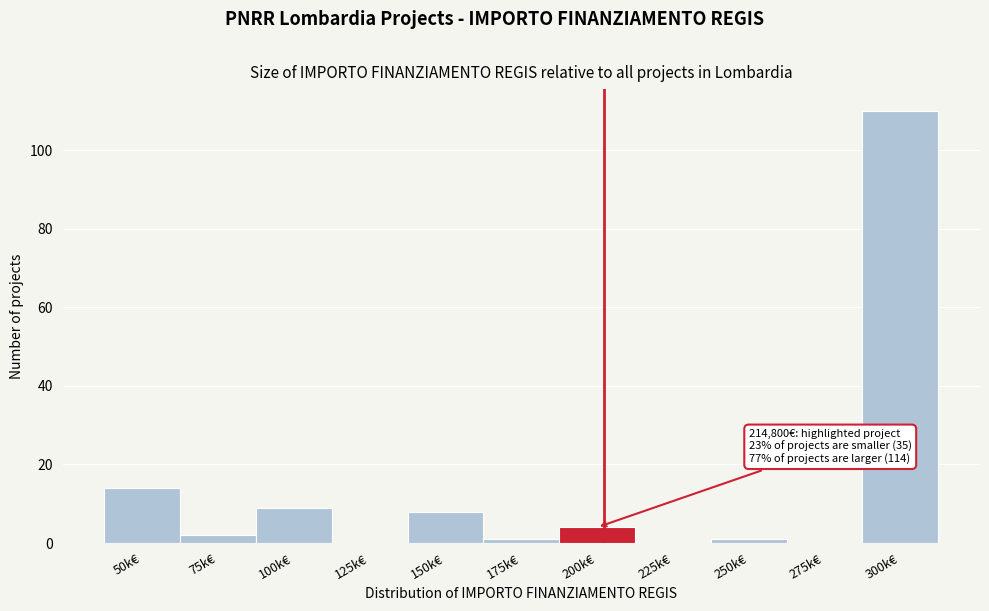

Reading left to right, extract all data points from this chart.

50k€=14	75k€=2	100k€=9	125k€=0	150k€=8	175k€=1	200k€=4	225k€=0	250k€=1	275k€=0	300k€=110